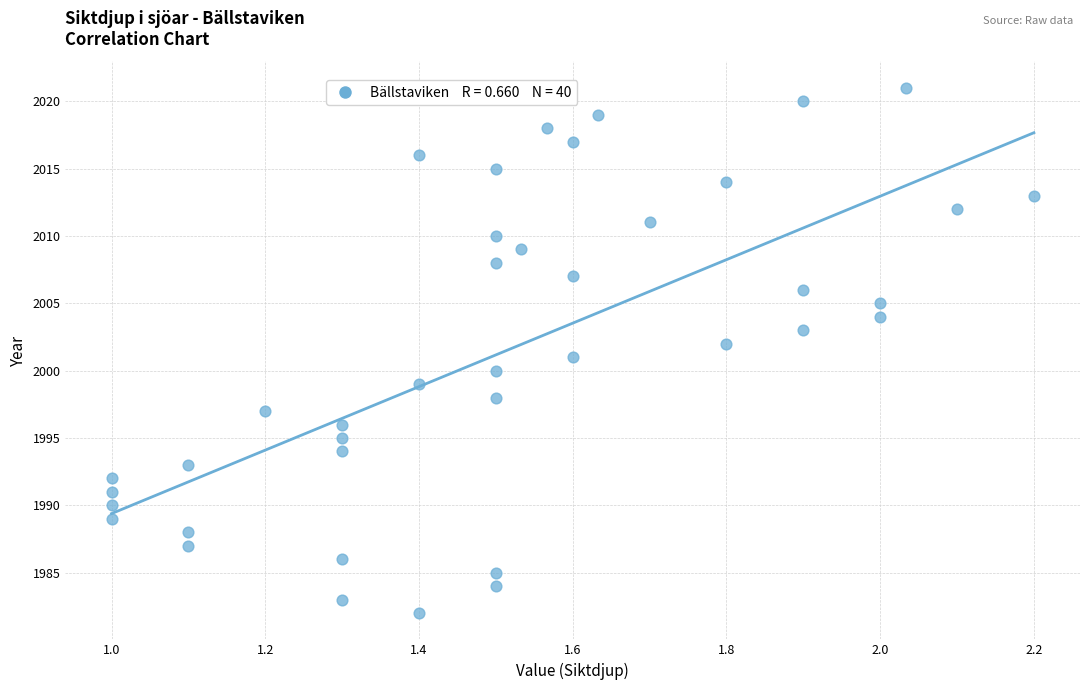

What is the range of Y values (max minus min)?

39